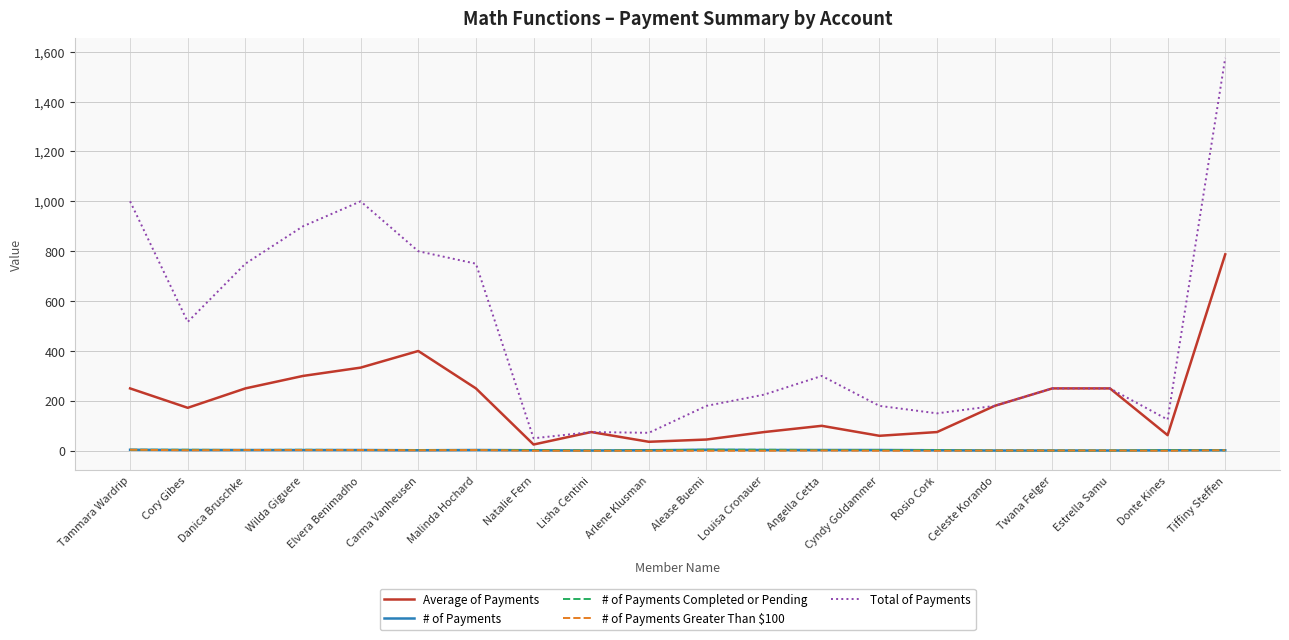

Is this an area chart (filled region under the line)?

No